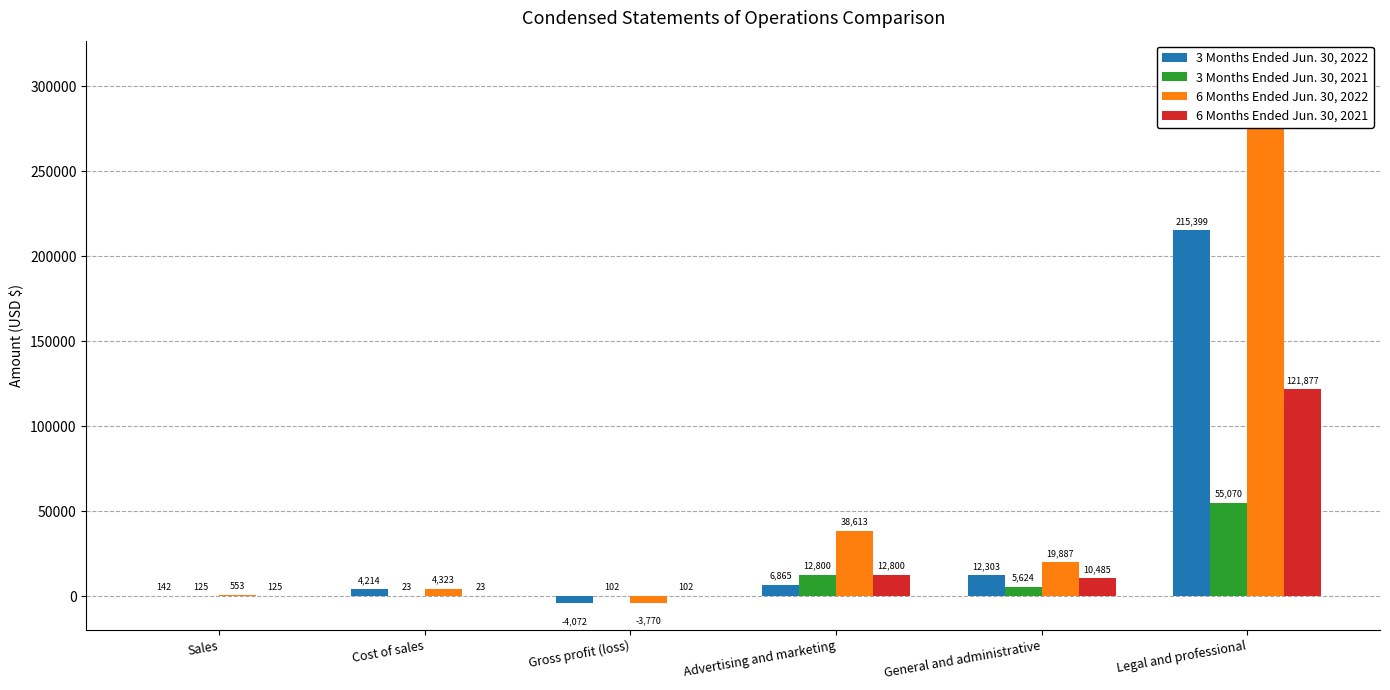

Reading left to right, extract all data points from this chart.

3 Months Ended Jun. 30, 2022: Sales=142	Cost of sales=4214	Gross profit (loss)=-4072	Advertising and marketing=6865	General and administrative=12303	Legal and professional=215399
3 Months Ended Jun. 30, 2021: Sales=125	Cost of sales=23	Gross profit (loss)=102	Advertising and marketing=12800	General and administrative=5624	Legal and professional=55070
6 Months Ended Jun. 30, 2022: Sales=553	Cost of sales=4323	Gross profit (loss)=-3770	Advertising and marketing=38613	General and administrative=19887	Legal and professional=311039
6 Months Ended Jun. 30, 2021: Sales=125	Cost of sales=23	Gross profit (loss)=102	Advertising and marketing=12800	General and administrative=10485	Legal and professional=121877